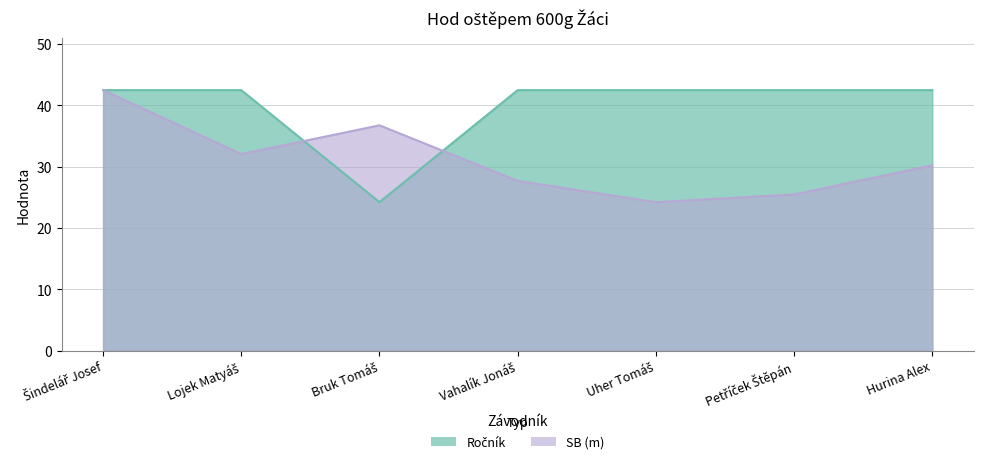

Reading left to right, transcribe all the data shown in this chart.

Ročník: Šindelář Josef=42.5	Lojek Matyáš=42.5	Bruk Tomáš=24.2	Vahalík Jonáš=42.5	Uher Tomáš=42.5	Petříček Štěpán=42.5	Hurina Alex=42.5
SB: Šindelář Josef=42.5	Lojek Matyáš=32.1	Bruk Tomáš=36.8	Vahalík Jonáš=27.7	Uher Tomáš=24.2	Petříček Štěpán=25.5	Hurina Alex=30.2